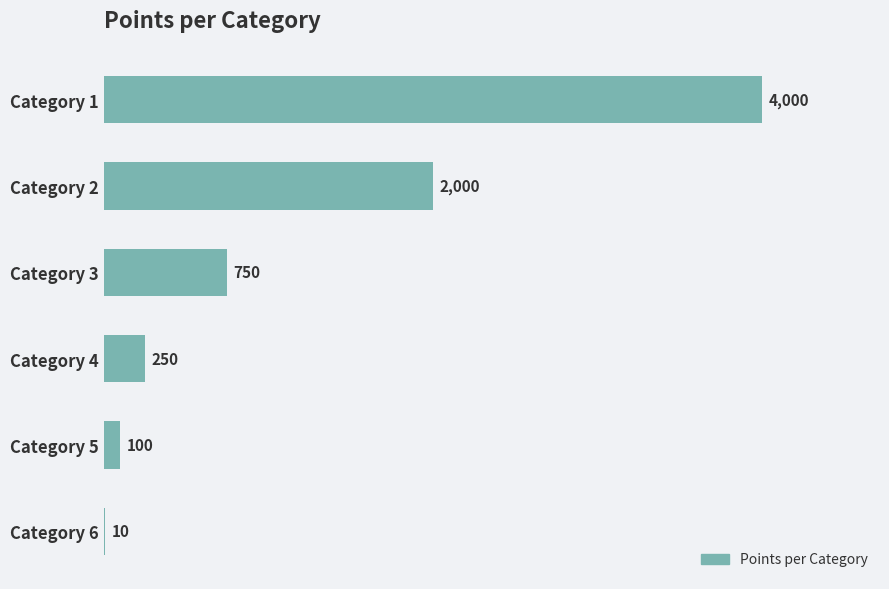

Reading bottom to top, transcribe all the data shown in this chart.

Category 6=10	Category 5=100	Category 4=250	Category 3=750	Category 2=2000	Category 1=4000